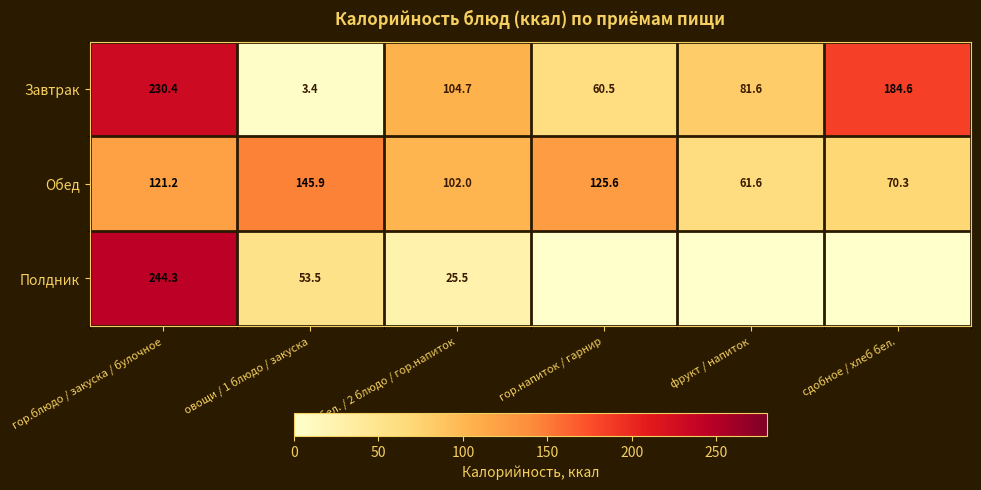

Where does the Завтрак series first go above 104?

гор.блюдо / закуска / булочное